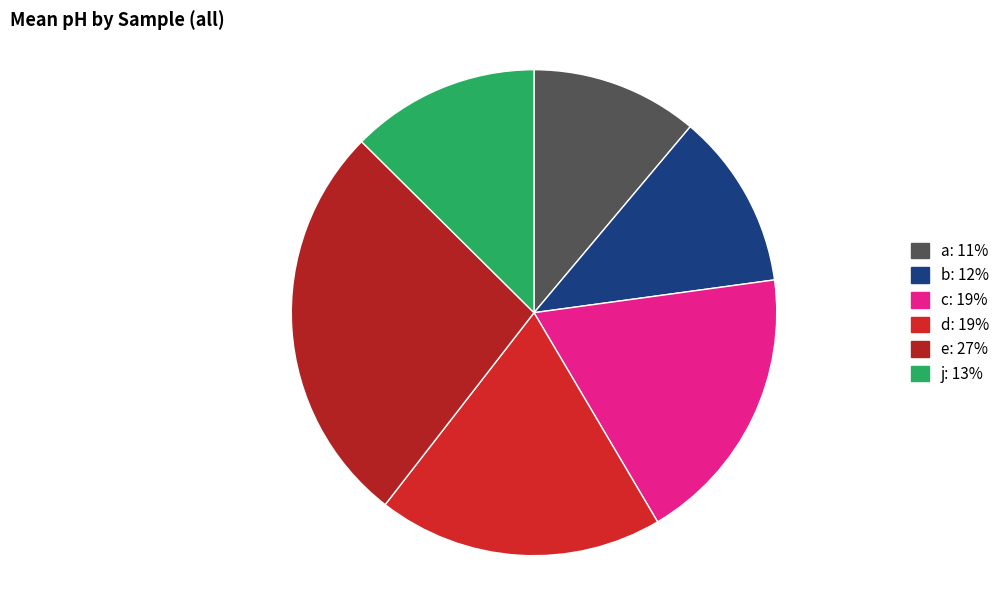

To the nearest percent, what is the difference between the b and a slice percentages?

1%